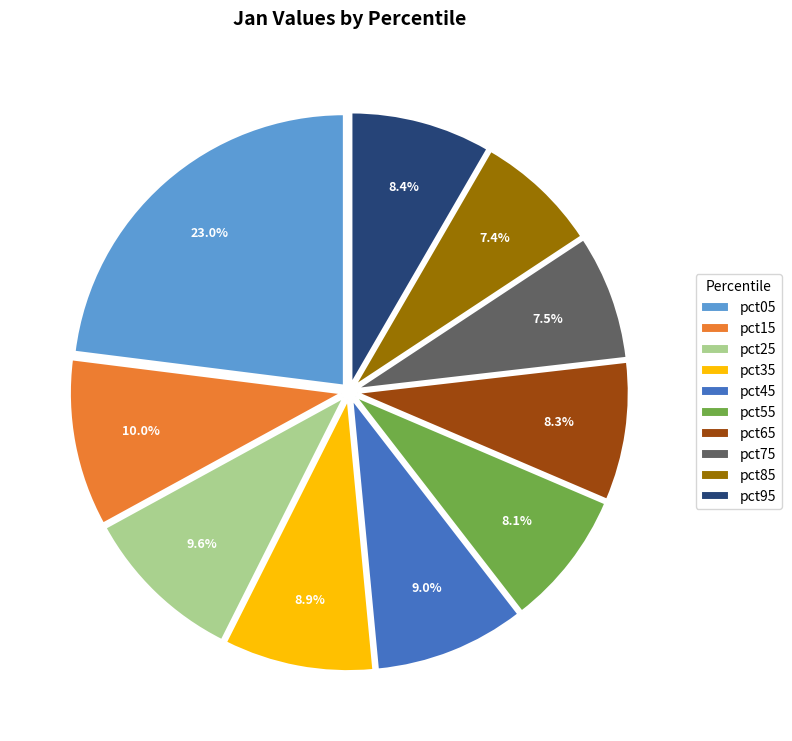

How many segments does this pie chart have?

10